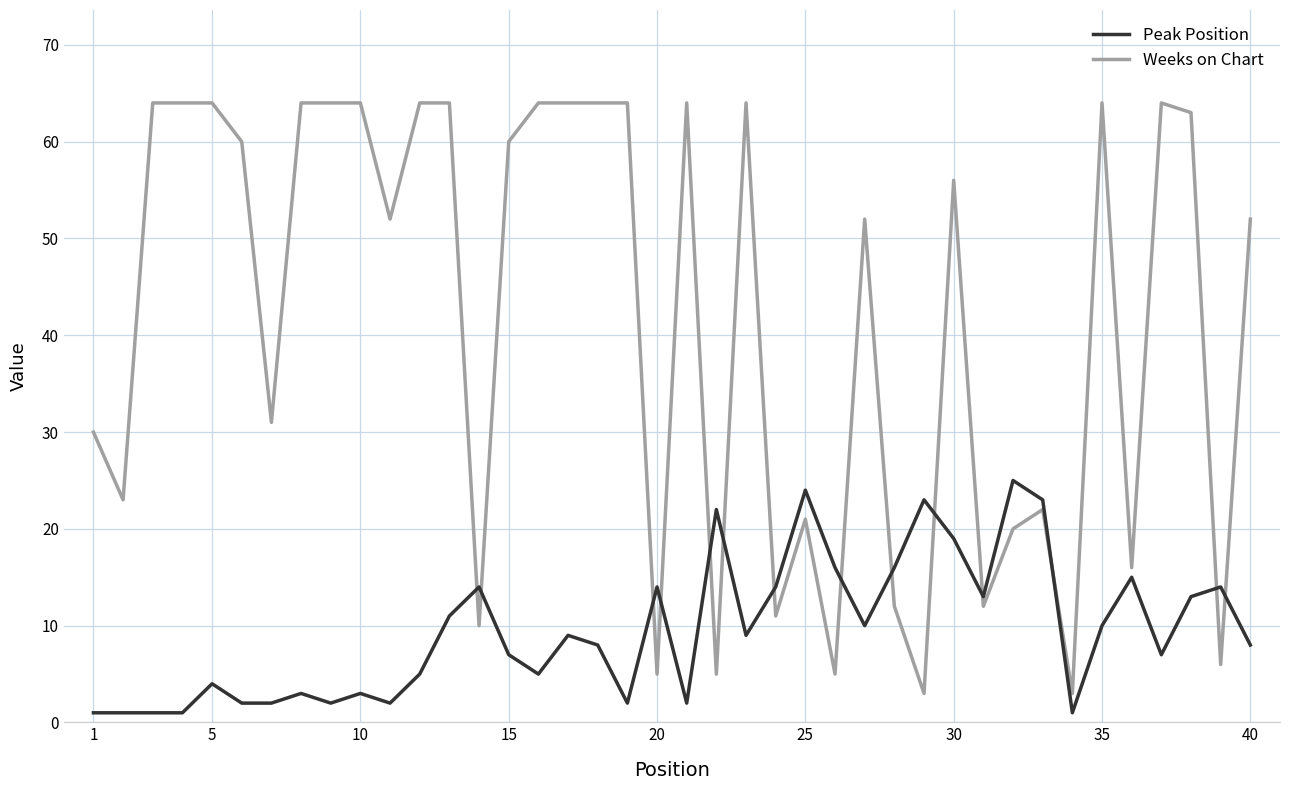

What is the smallest value displayed?

1